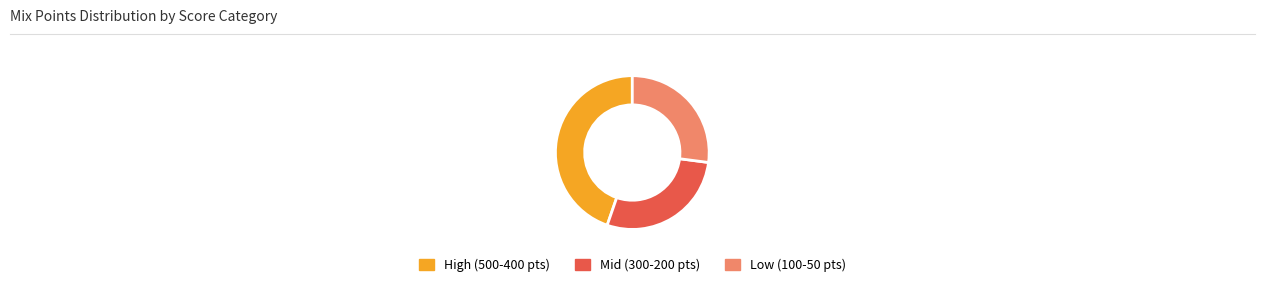

Is it true that Low (100-50 pts) is 41% of the pie?

False